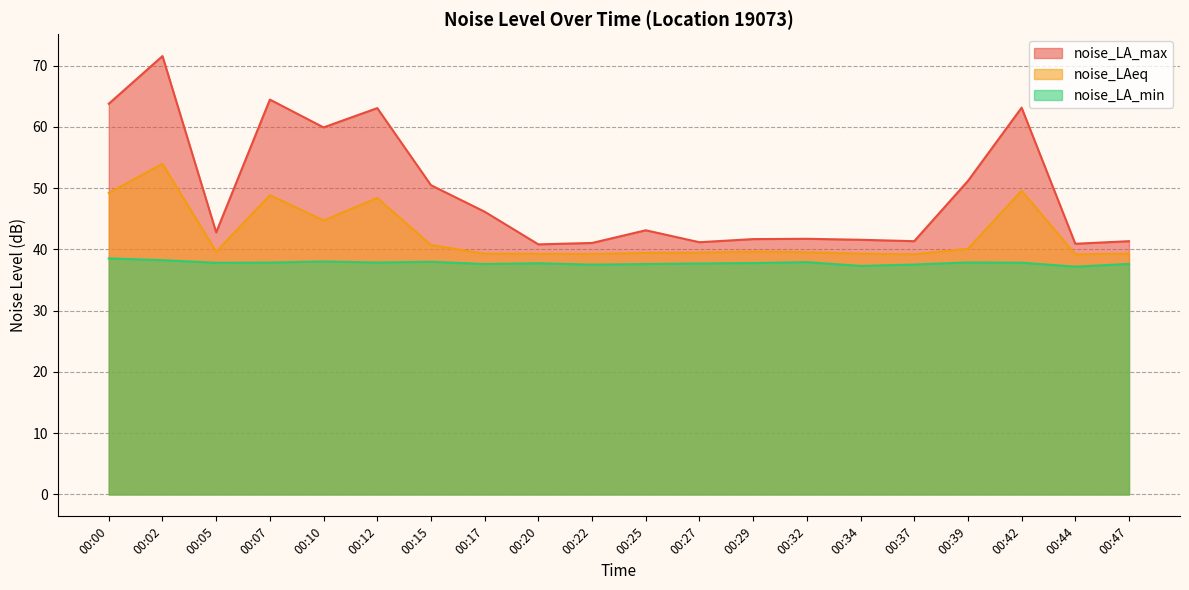

Is it true that noise_LA_max equals 50.5 at 00:15?

True